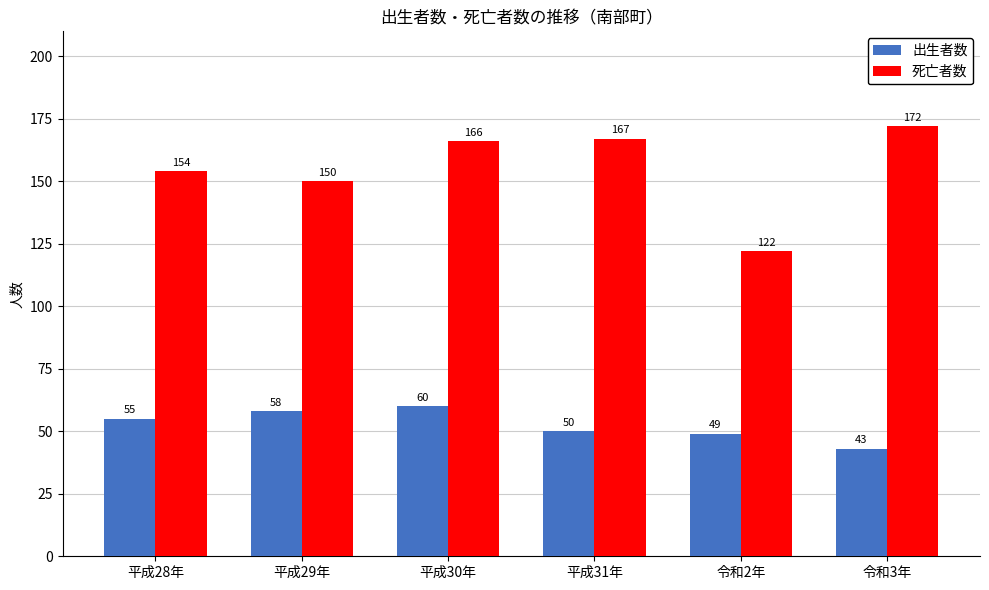

How many bars are there in total?

12